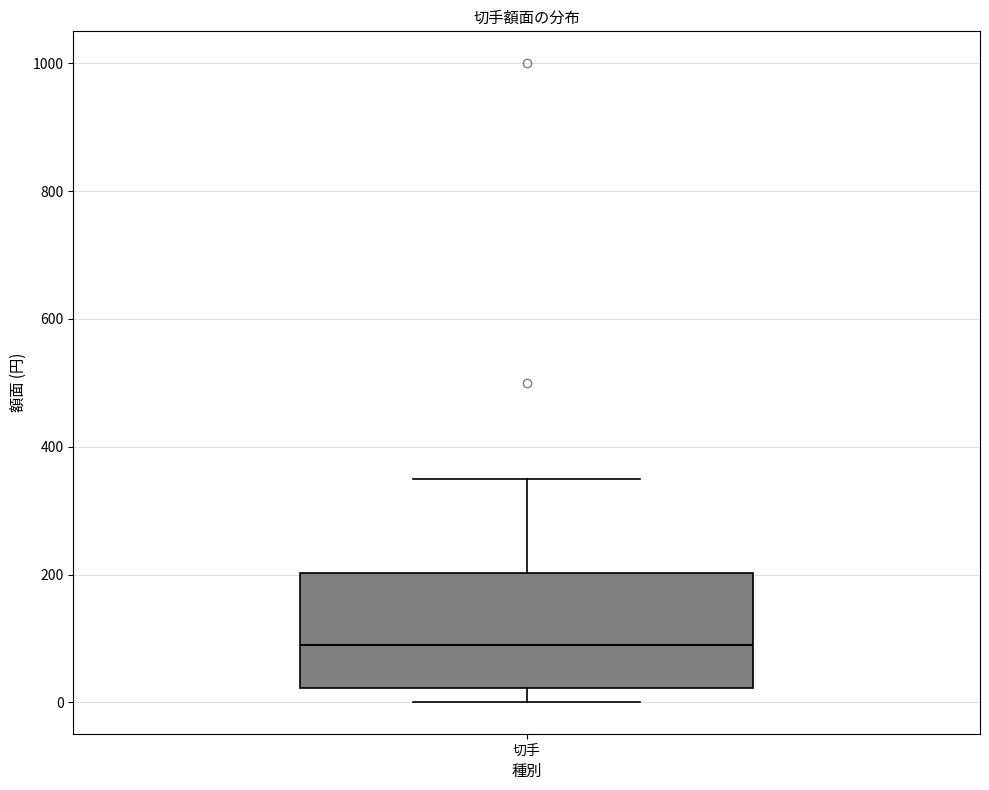

Read this box plot against the y-axis: the position of the median line, the range covered by the box, and the ends of both whiskers. The values are not printed on the chart, so give them approximately, as read against the axis.

median 80, box 20 to 200, whiskers 0 to 360